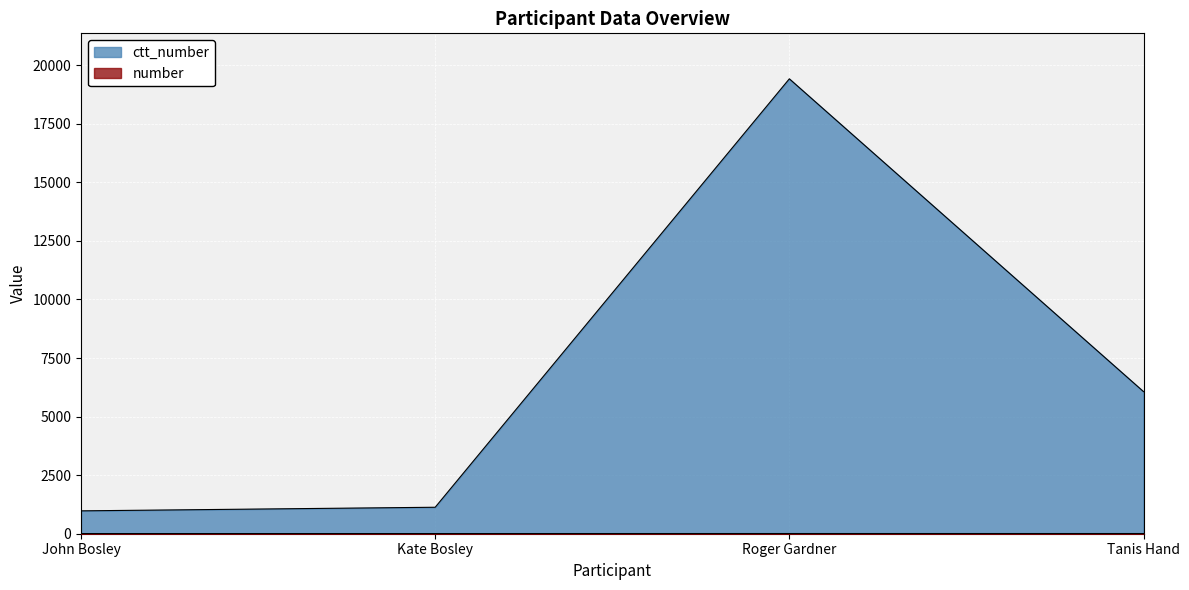

At which label does ctt_number first exceed 6066?

Roger Gardner